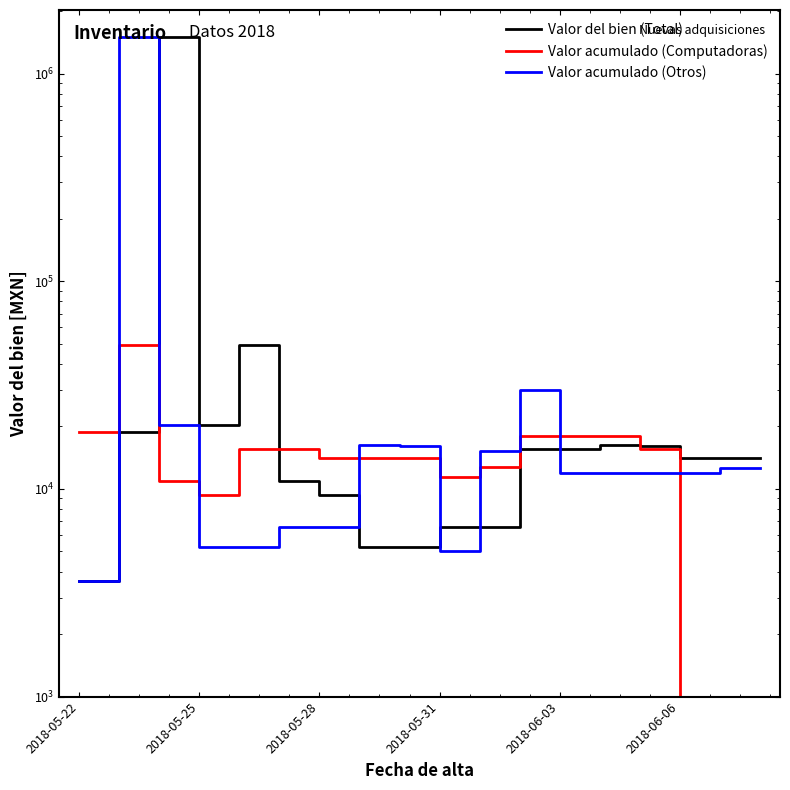

What is the sum of all Valor acumulado (Otros) values?

1703343.0